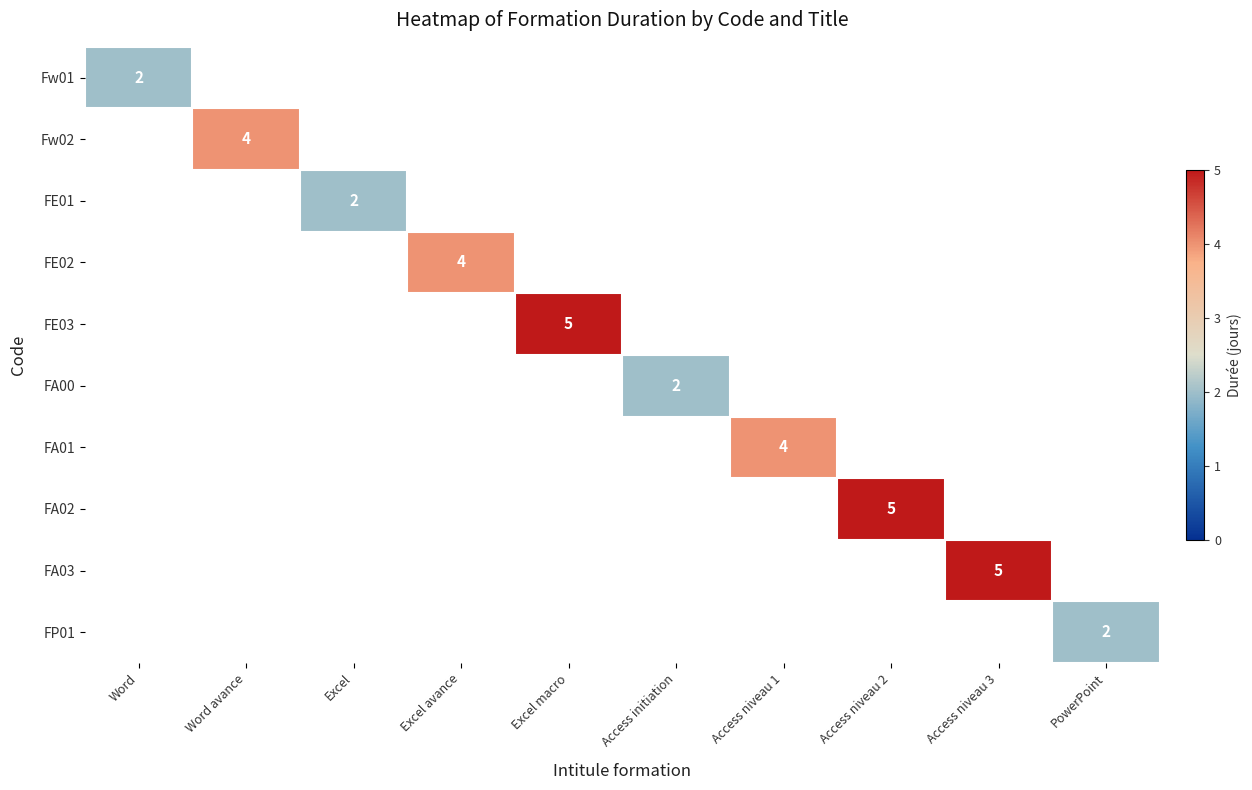

True or false: Fw02 has a value of 4 at Word avance.

True